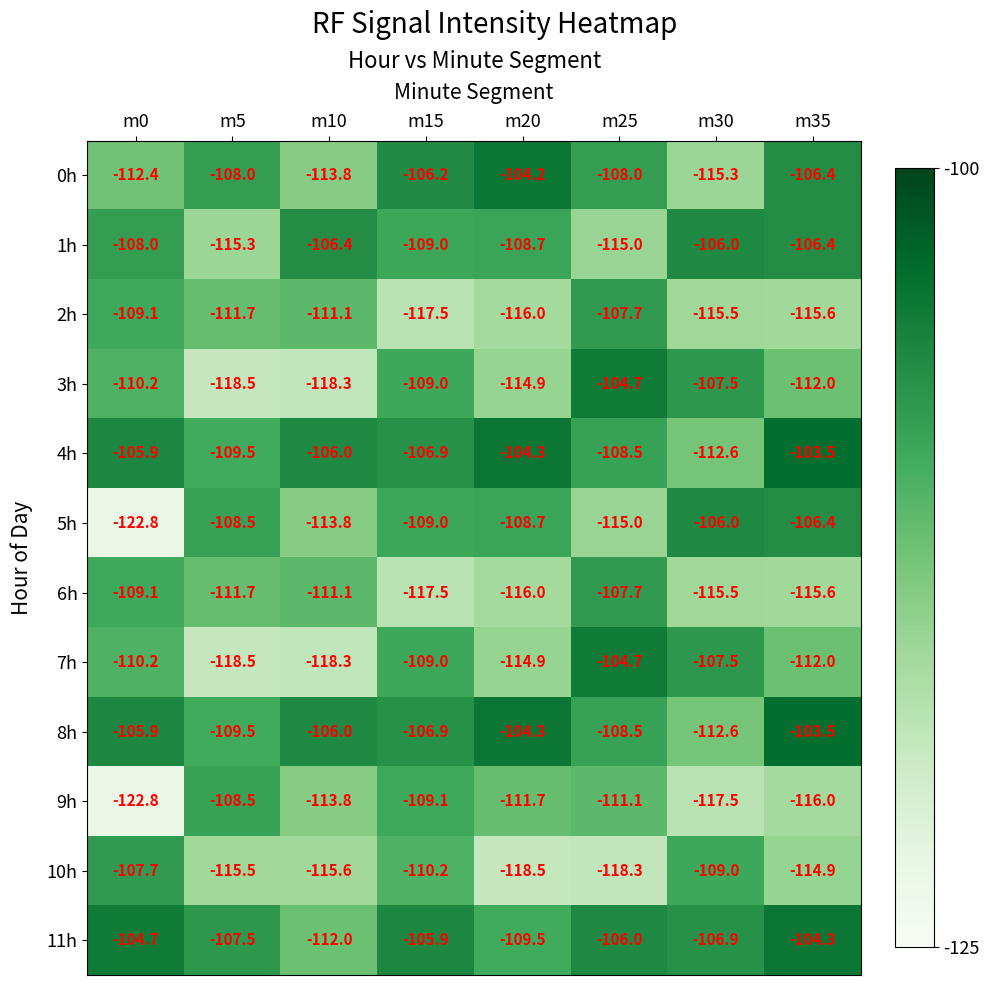

What is the difference between the 3h values at m10 and m20?

3.4